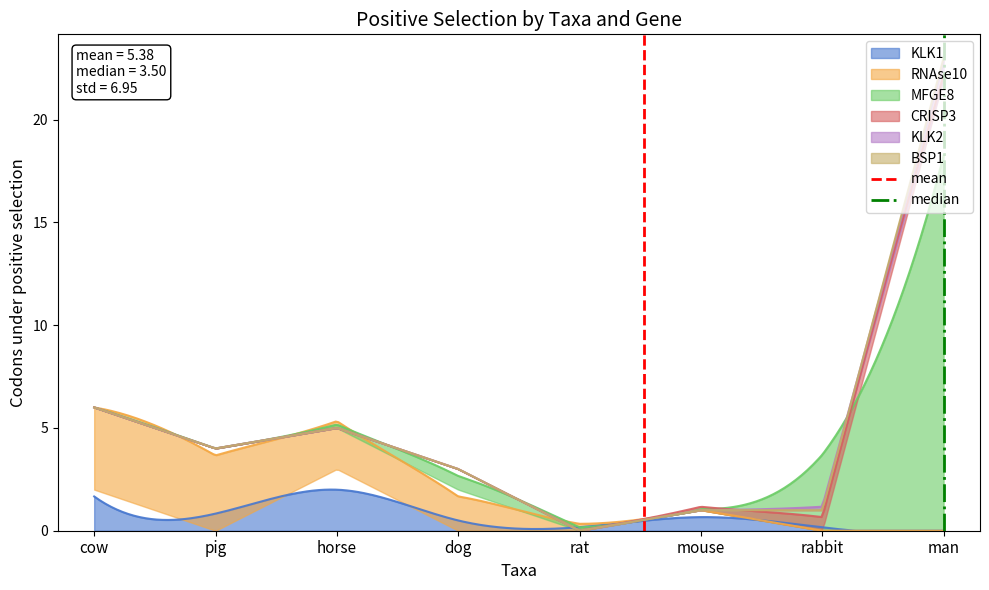

What is the sum of the mean values at cow and pig?

1